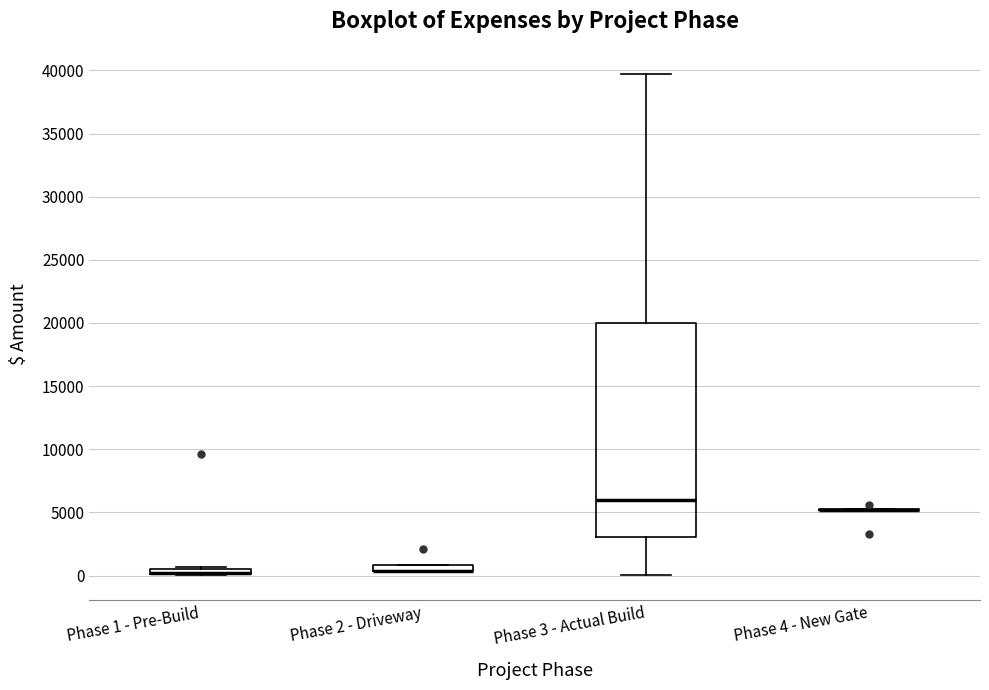

Where is the lower edge of the box for Phase 3 - Actual Build on the y-axis? The values are not printed on the chart, so give them approximately, as read against the axis.

3000